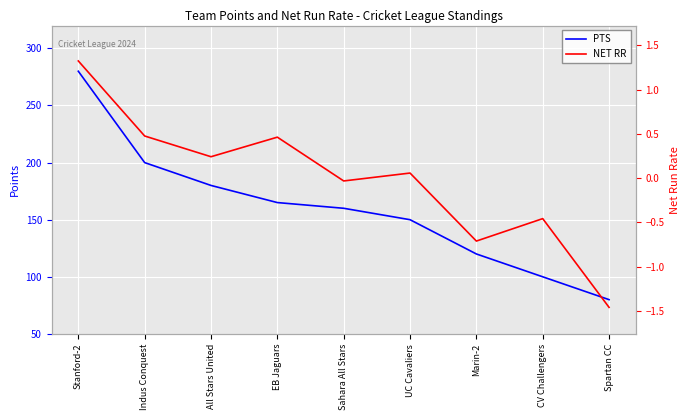

Which series has the largest total across all categories?

PTS